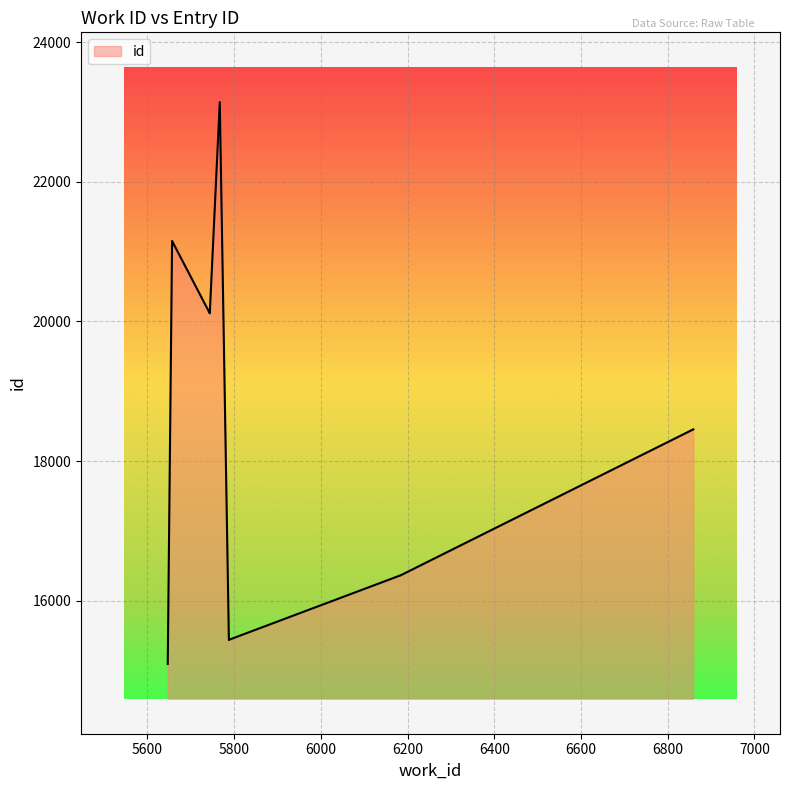

How many lines are shown in the chart?

1